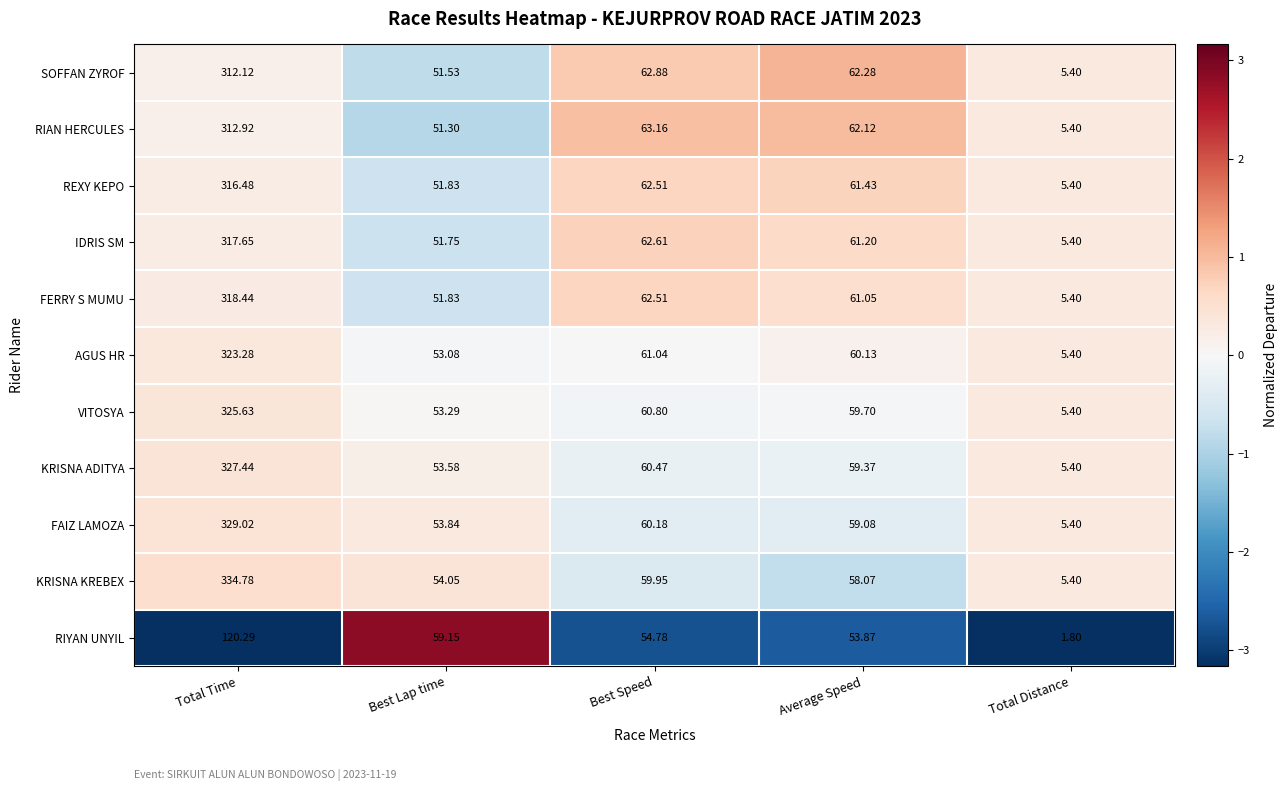

At which label does VITOSYA reach its minimum?

Total Distance